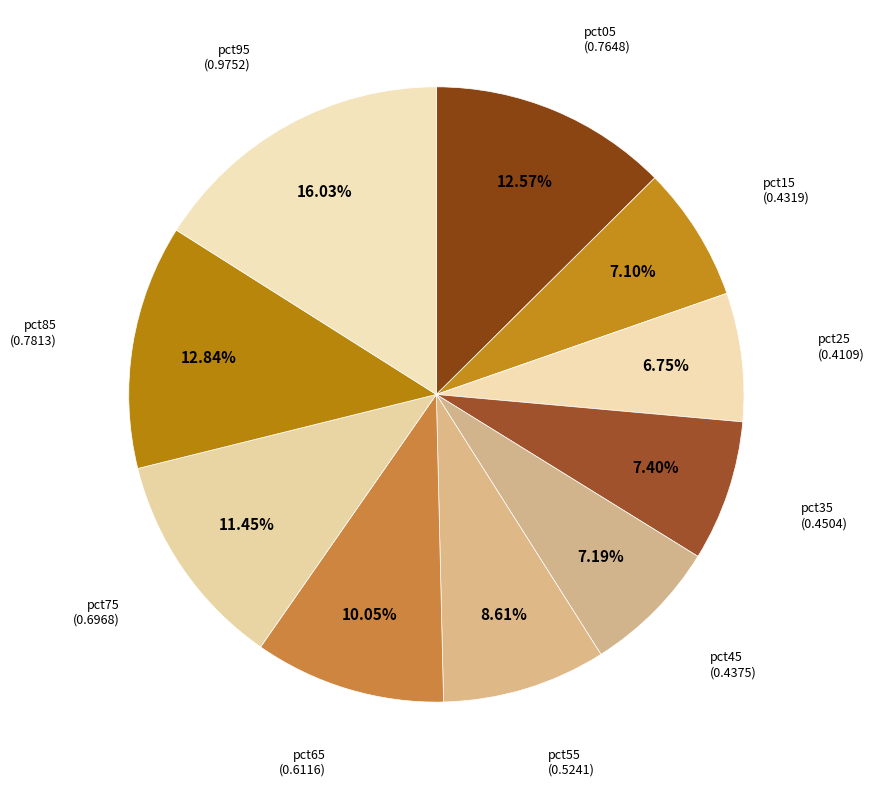

Is it true that pct85 is 21% of the pie?

False